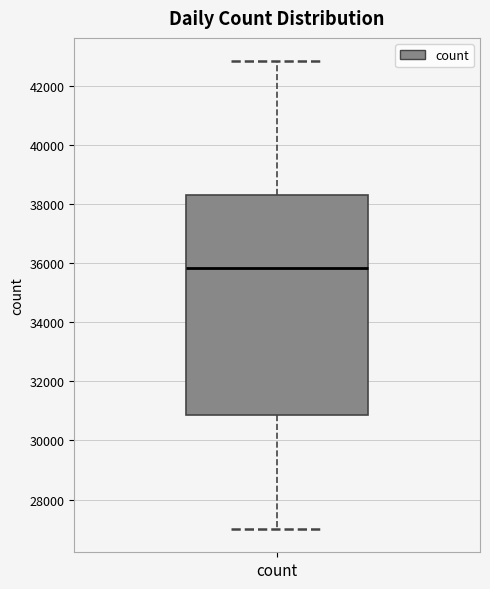

Transcribe this box plot: give where the median line is, the range the box spans, and where the two whiskers end, as read against the y-axis. The values are not printed on the chart, so give them approximately, as read against the axis.

median 35800, box 30800 to 38200, whiskers 27000 to 42800